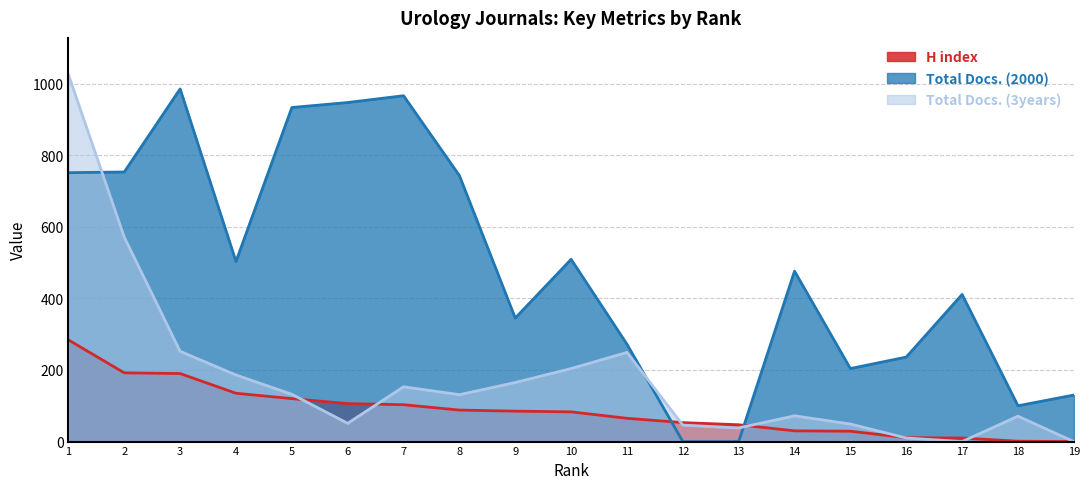

How many lines are shown in the chart?

3